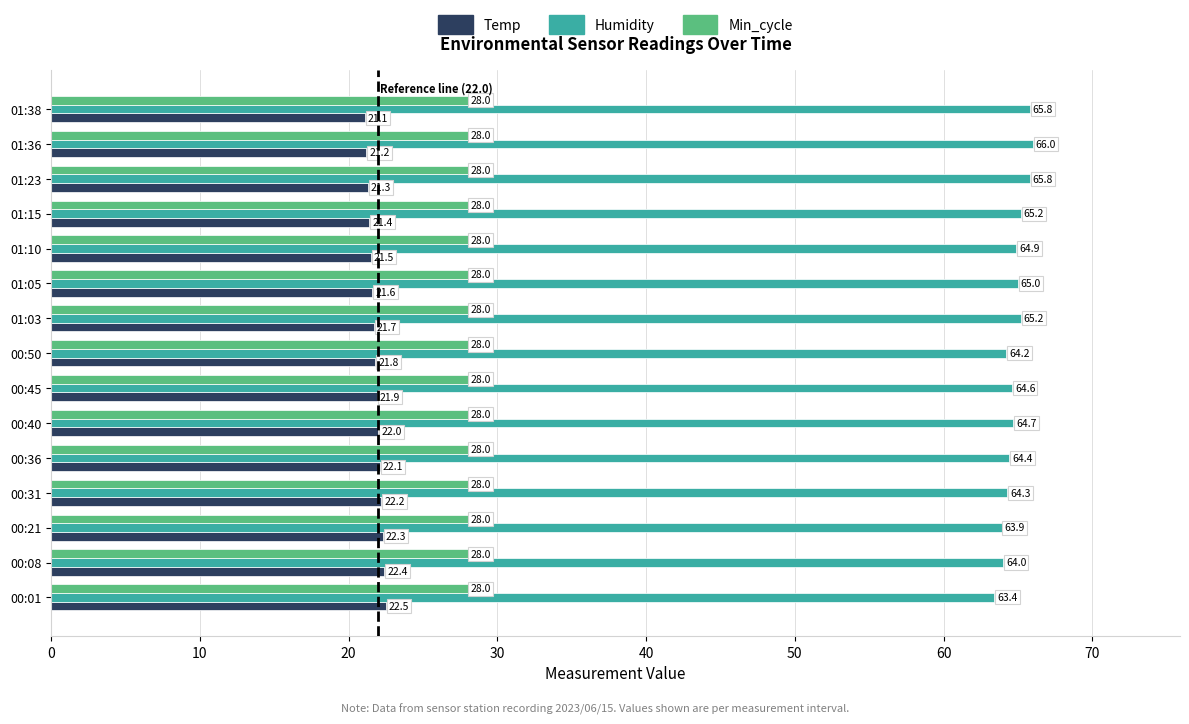

At how many categories does at least one series exceed 54?

15